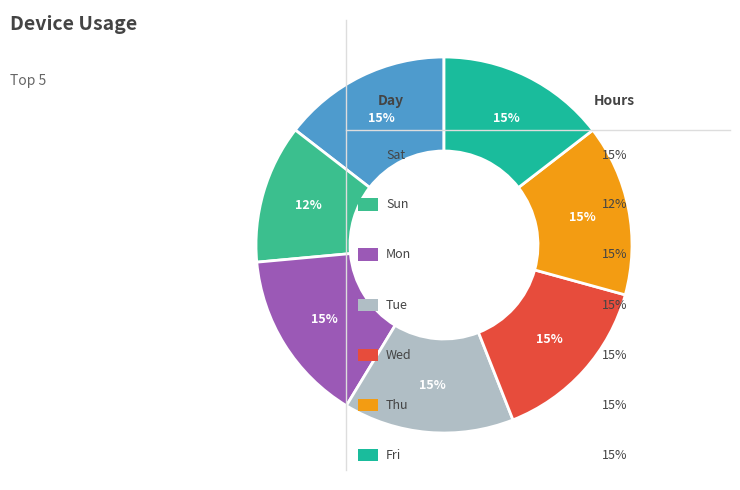

How many segments does this pie chart have?

7